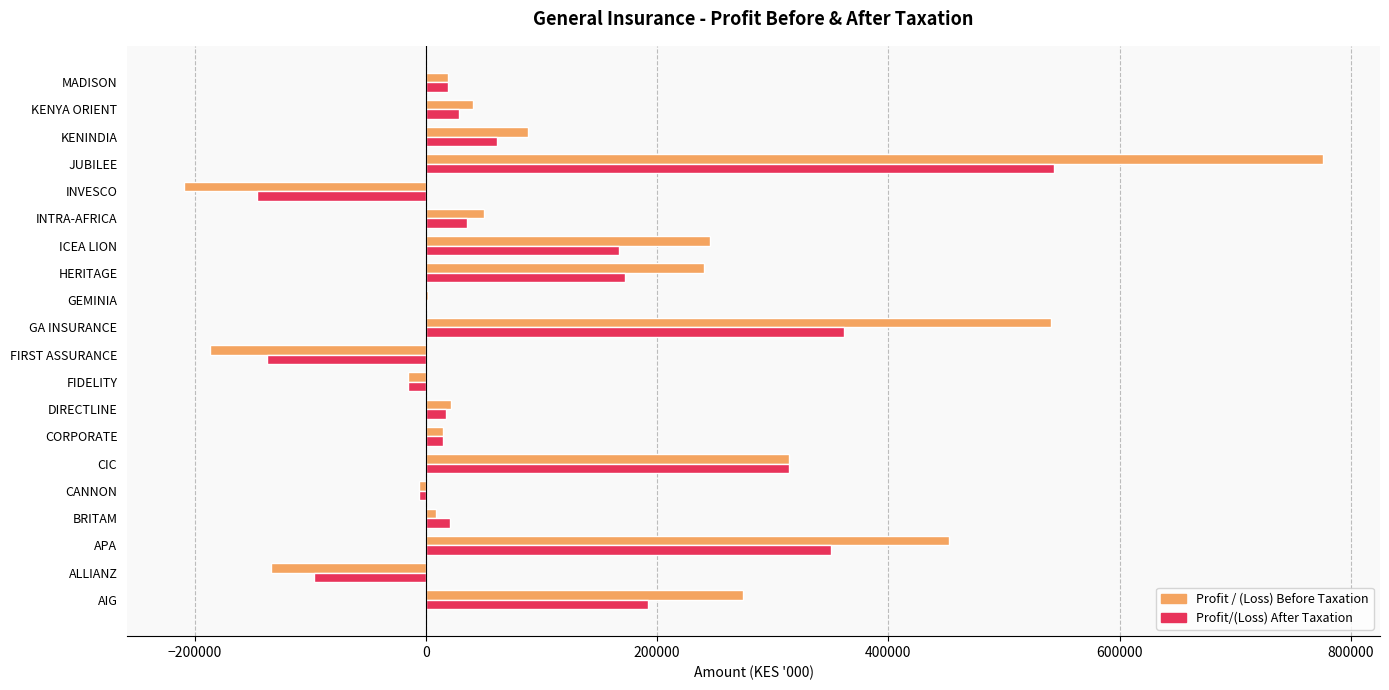

What is the sum of all Profit/(Loss) After Taxation values?

1897932